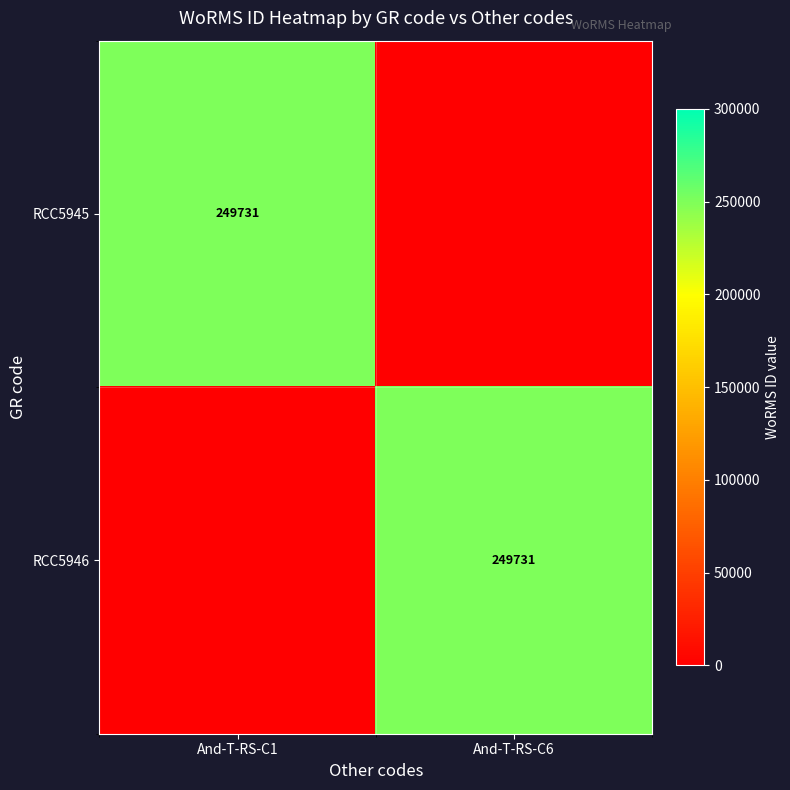

True or false: RCC5945 has a value of 249731 at And-T-RS-C1.

True